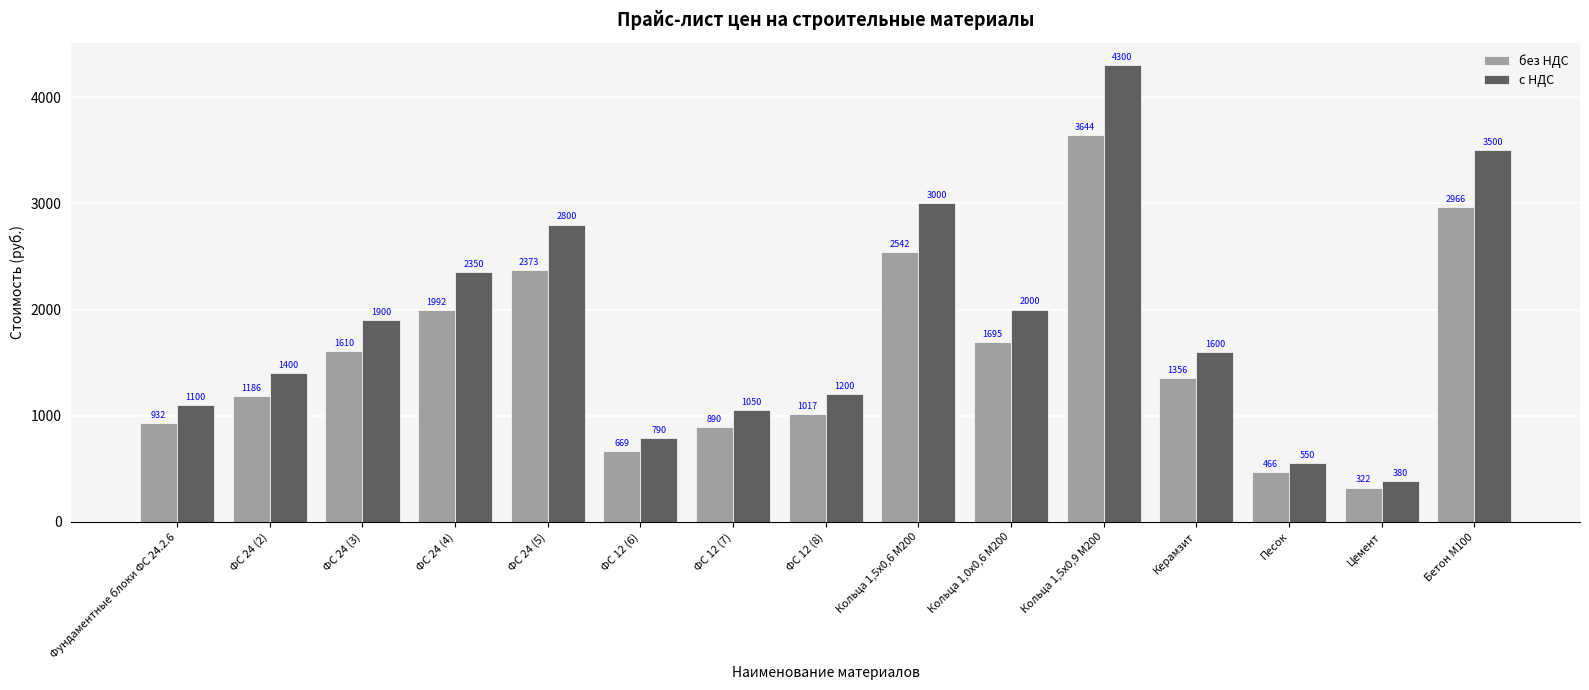

Where is без НДС nearest to the value 1983?

ФС 24 (4)